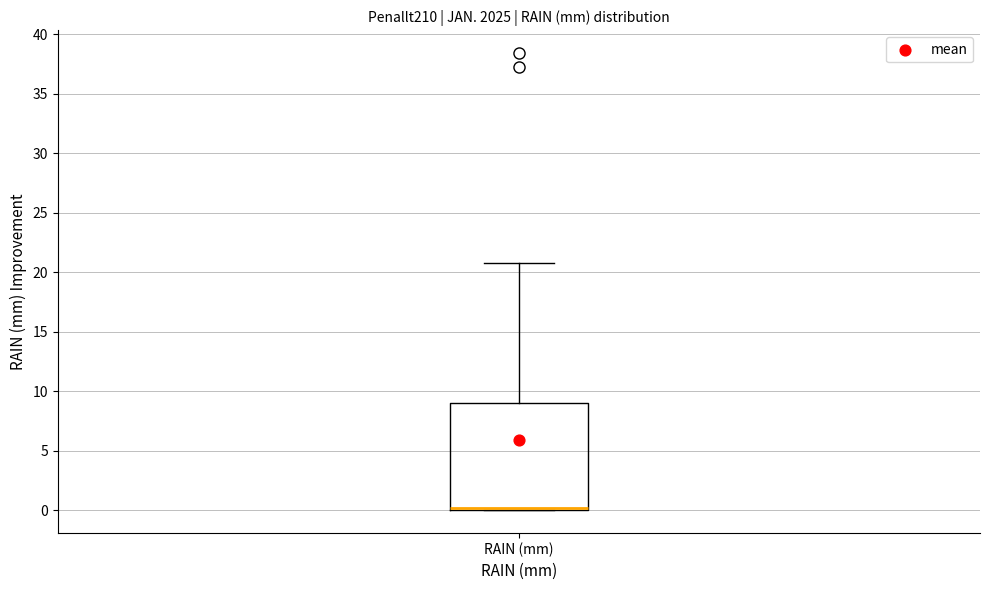

Where is the upper edge of the box for RAIN (mm) on the y-axis? The values are not printed on the chart, so give them approximately, as read against the axis.

9